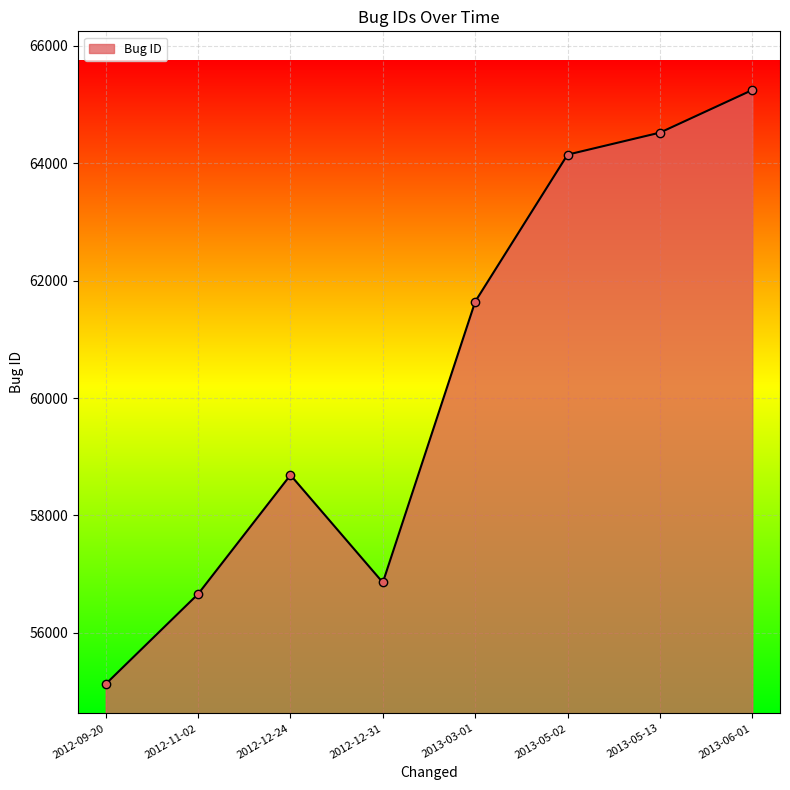

At which category does the chart reach its minimum across all series?

2012-09-20